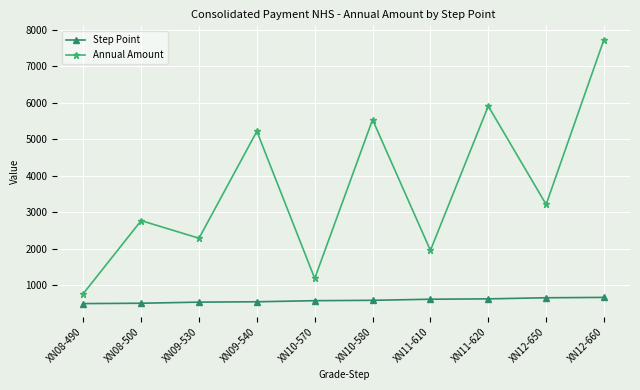

Which series changed the most between XN08-500 and XN12-660?

Annual Amount